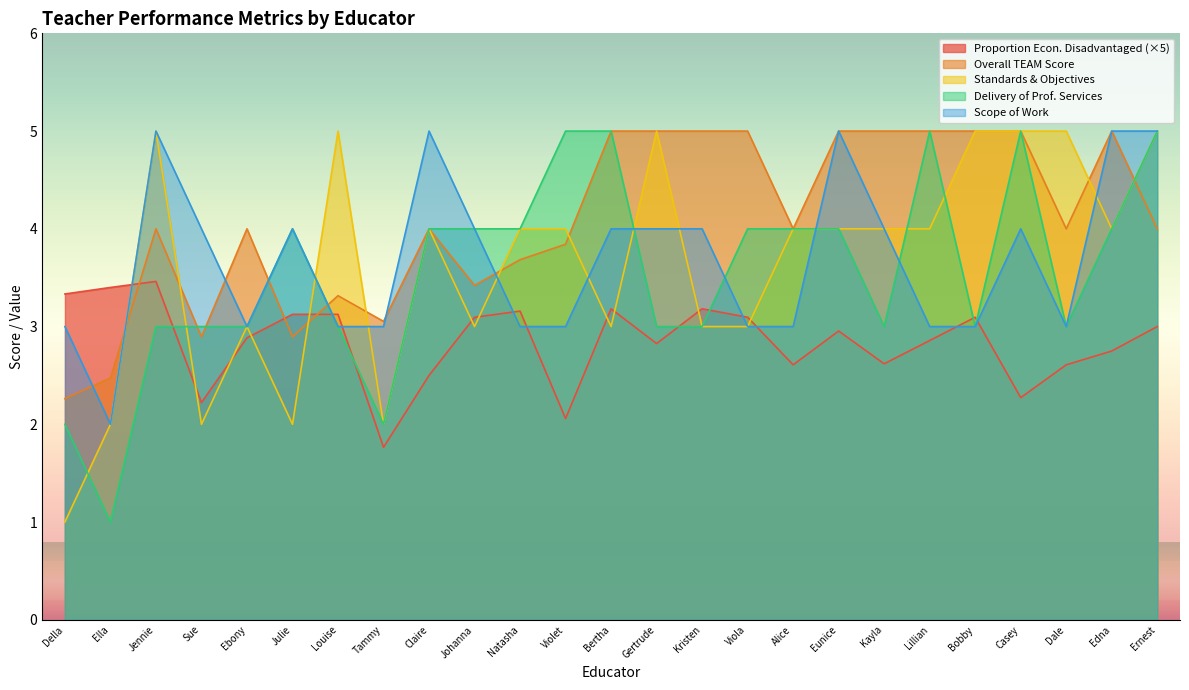

What is the difference between the maximum and second lowest values in the Overall TEAM score series?

2.5